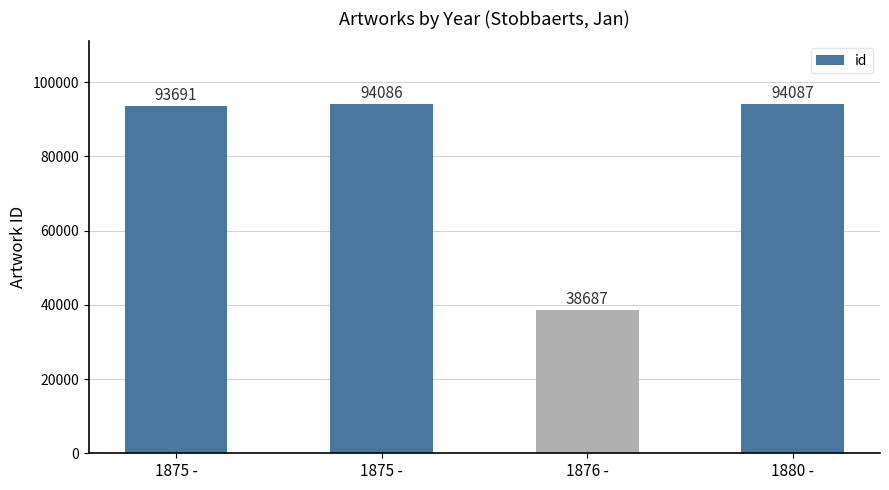

Between 1880 - and 1875 -, which is larger?

1880 -